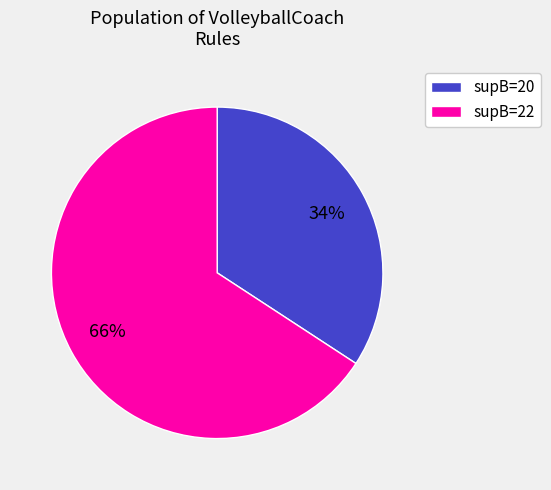

Count the number of slices in the pie.

2